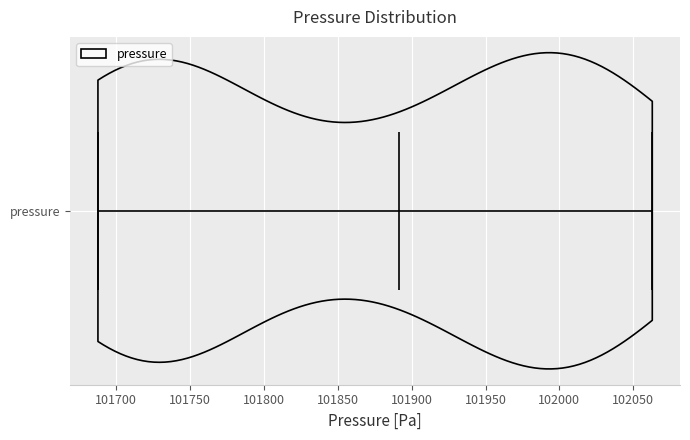

What is the lowest point the violin for pressure reaches on the x-axis? The values are not printed on the chart, so give them approximately, as read against the axis.

101690